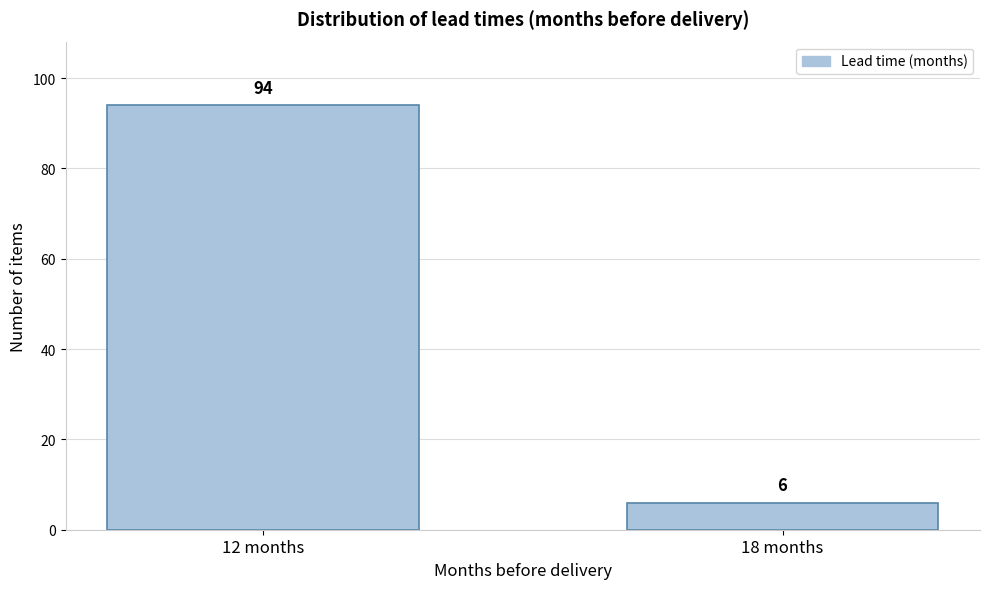

Reading right to left, transcribe all the data shown in this chart.

18 months=6	12 months=94